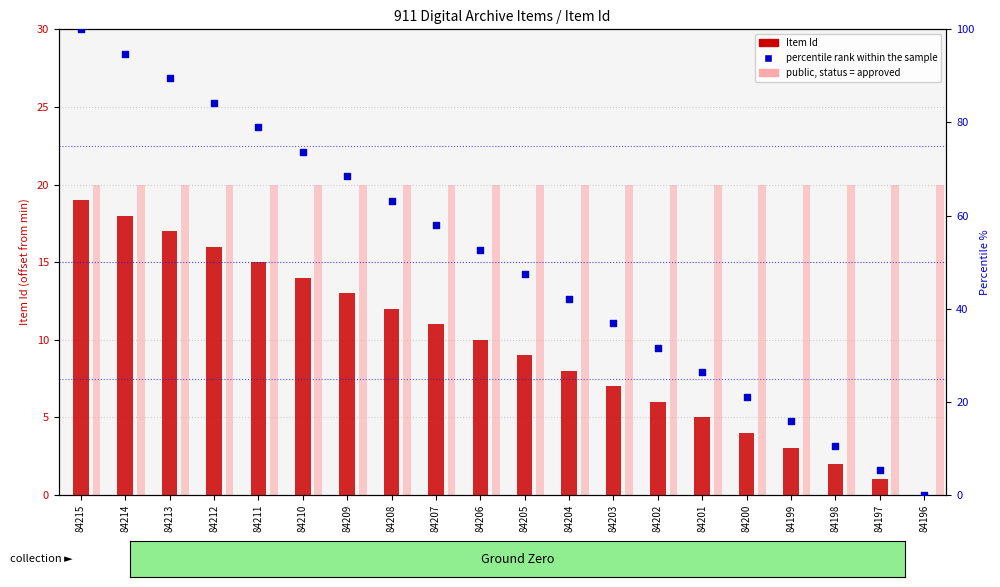

Which series reaches the maximum Y coordinate?

percentile rank within the sample